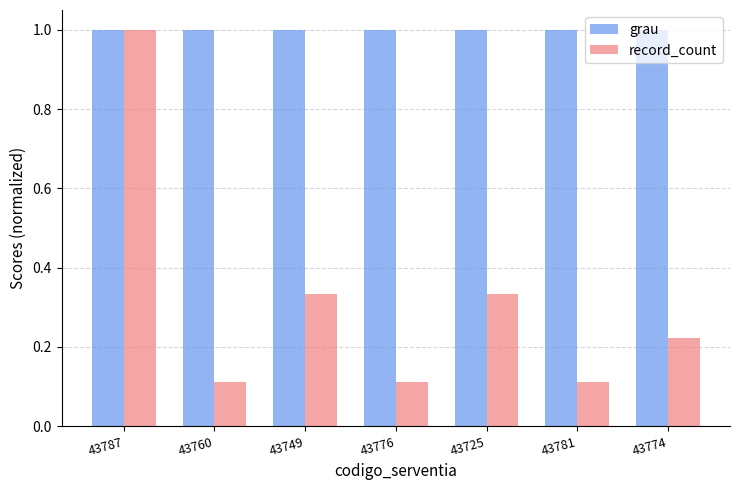

What is the greatest value displayed?

1.0